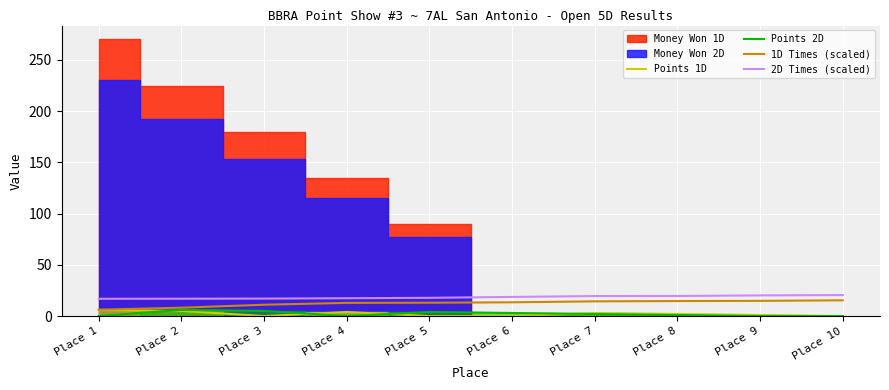

What is the difference between the maximum and second lowest values in the Points 2D series?

6.0